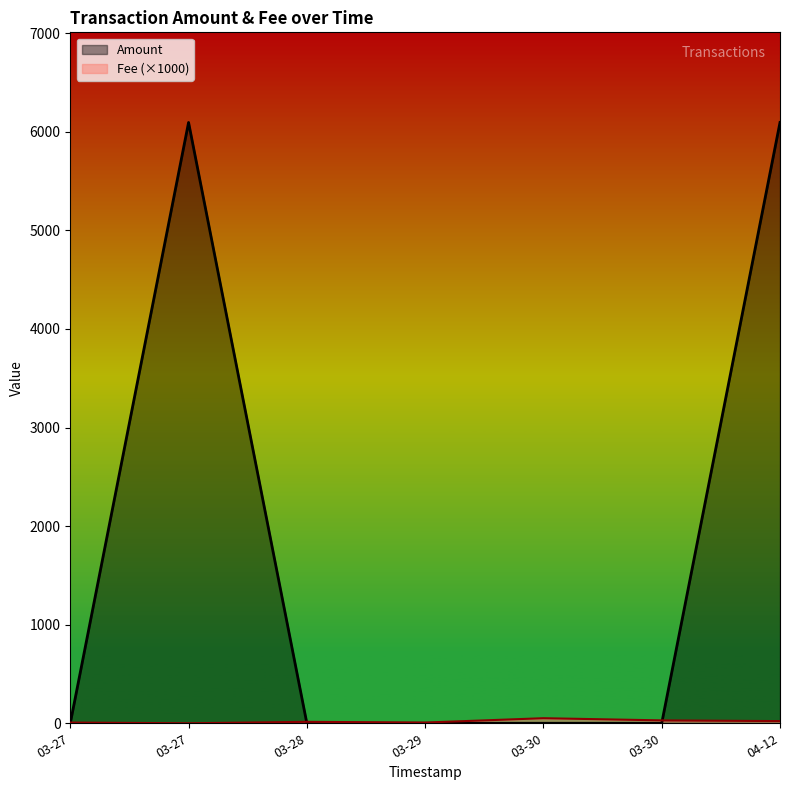

Reading left to right, list all the values displayed in this chart.

Amount: 0.0	6095.0	0.2	0.0	0.0	0.0	6095.1
Fee: 7.4	0.0	14.7	7.4	51.5	29.4	22.1